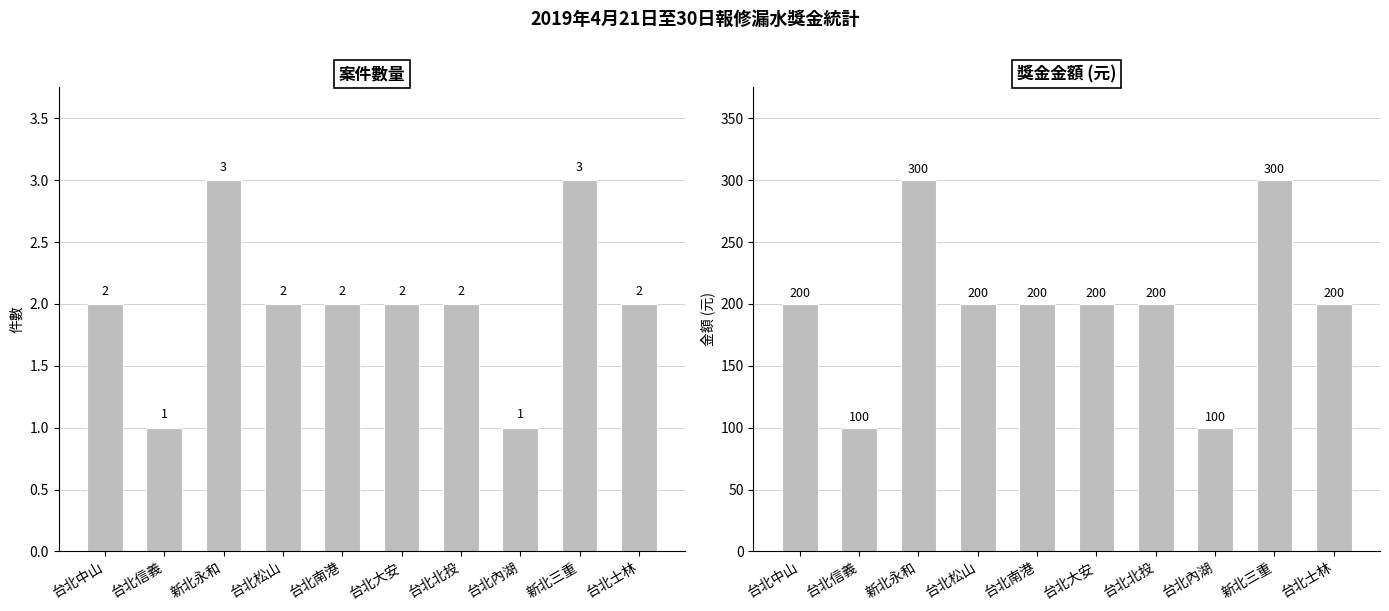

Rank the series at 新北永和 from highest to lowest value.

獎金金額, 案件數量